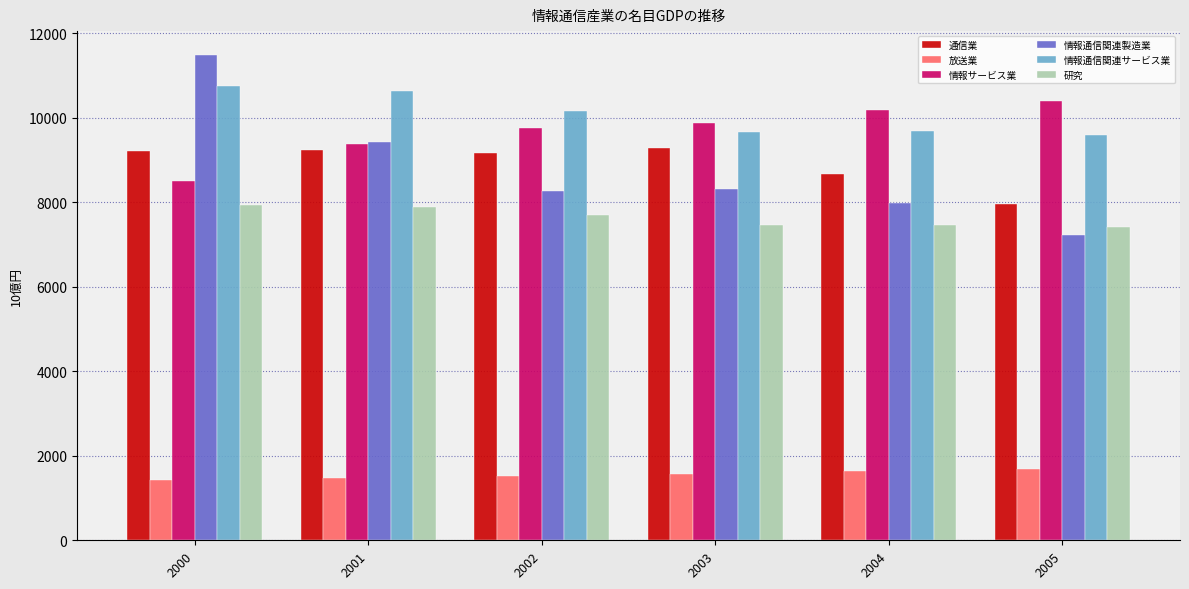

What is the difference between the second highest and minimum values in the 通信業 series?

1265.1